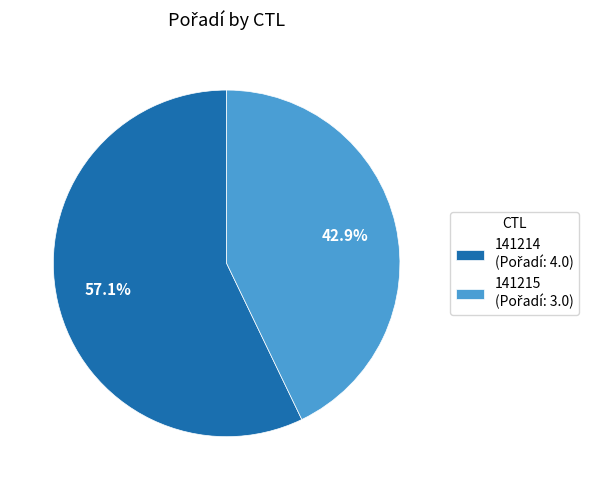

True or false: 141215 accounts for 55% of the total.

False